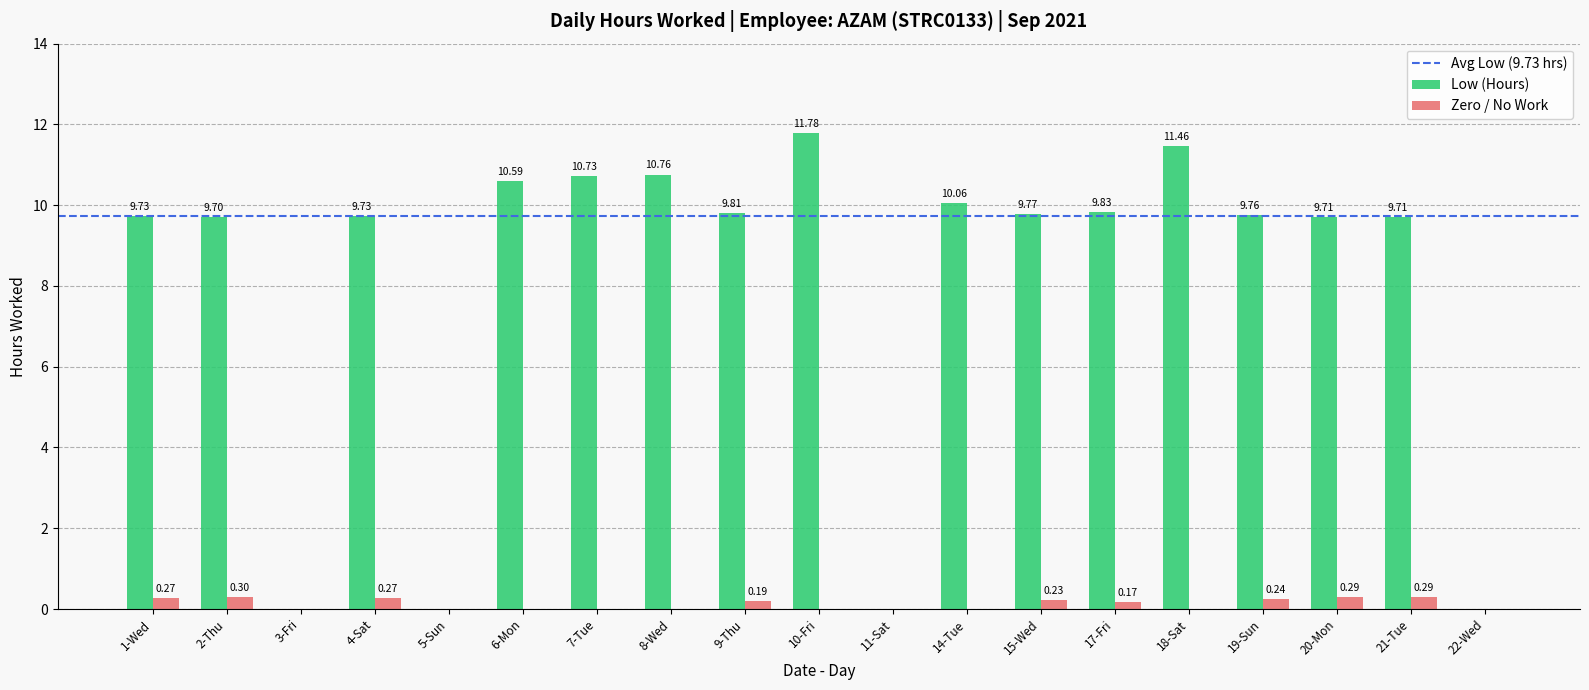

How many positive values does the Zero / No Work series have?

9